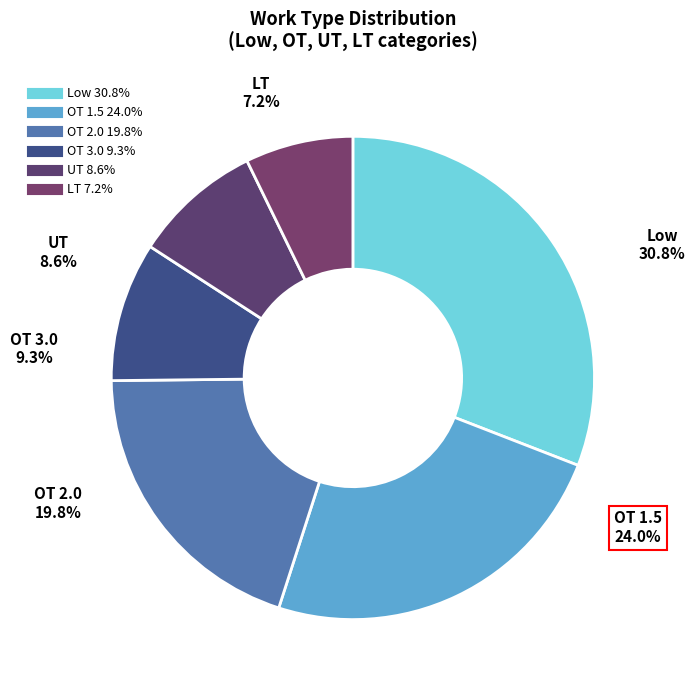

How much of the chart is everything except LT?

92.8%